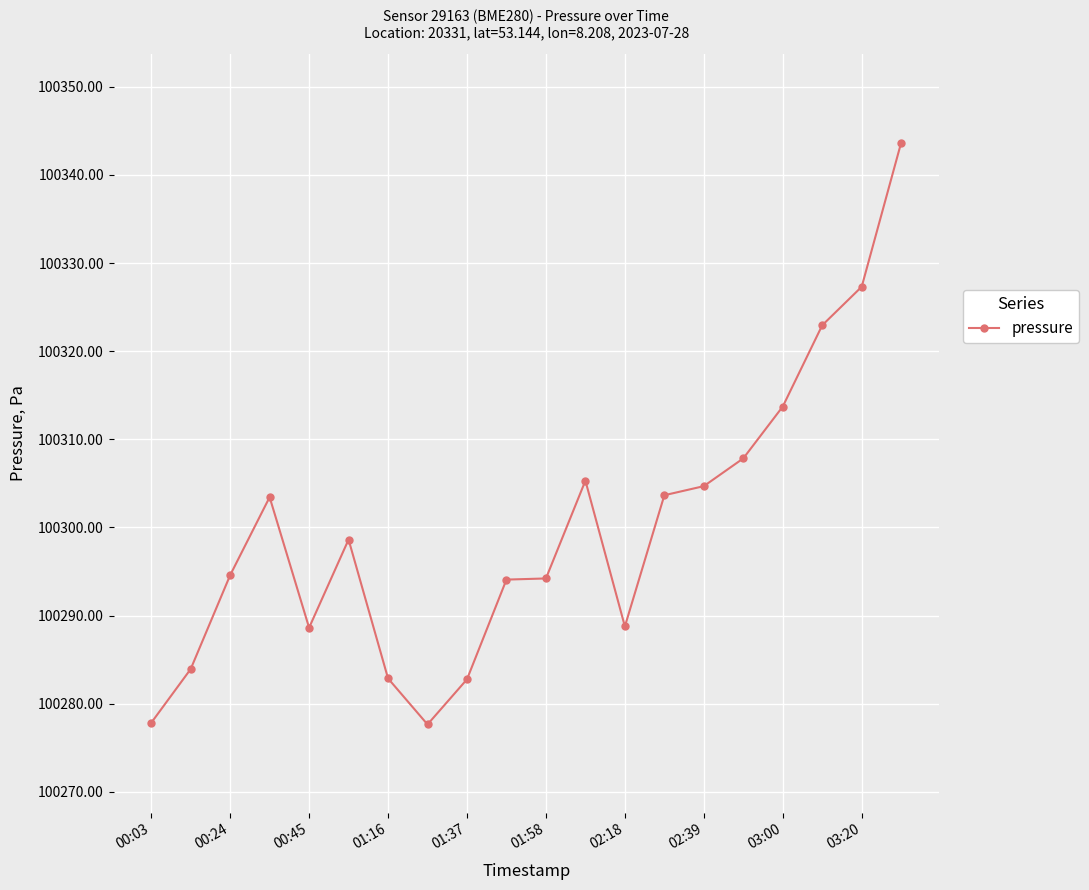

What is the value of the 15th point from the left?

100304.7